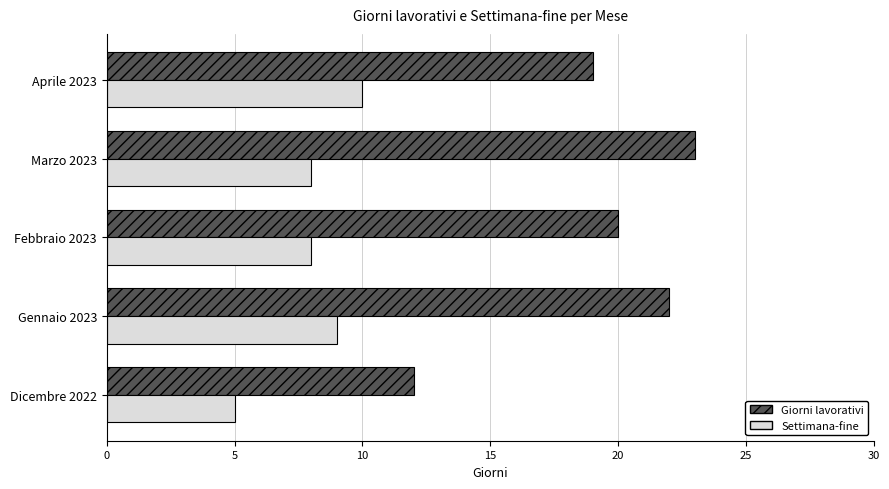

What is the highest value of the Giorni lavorativi series?

23